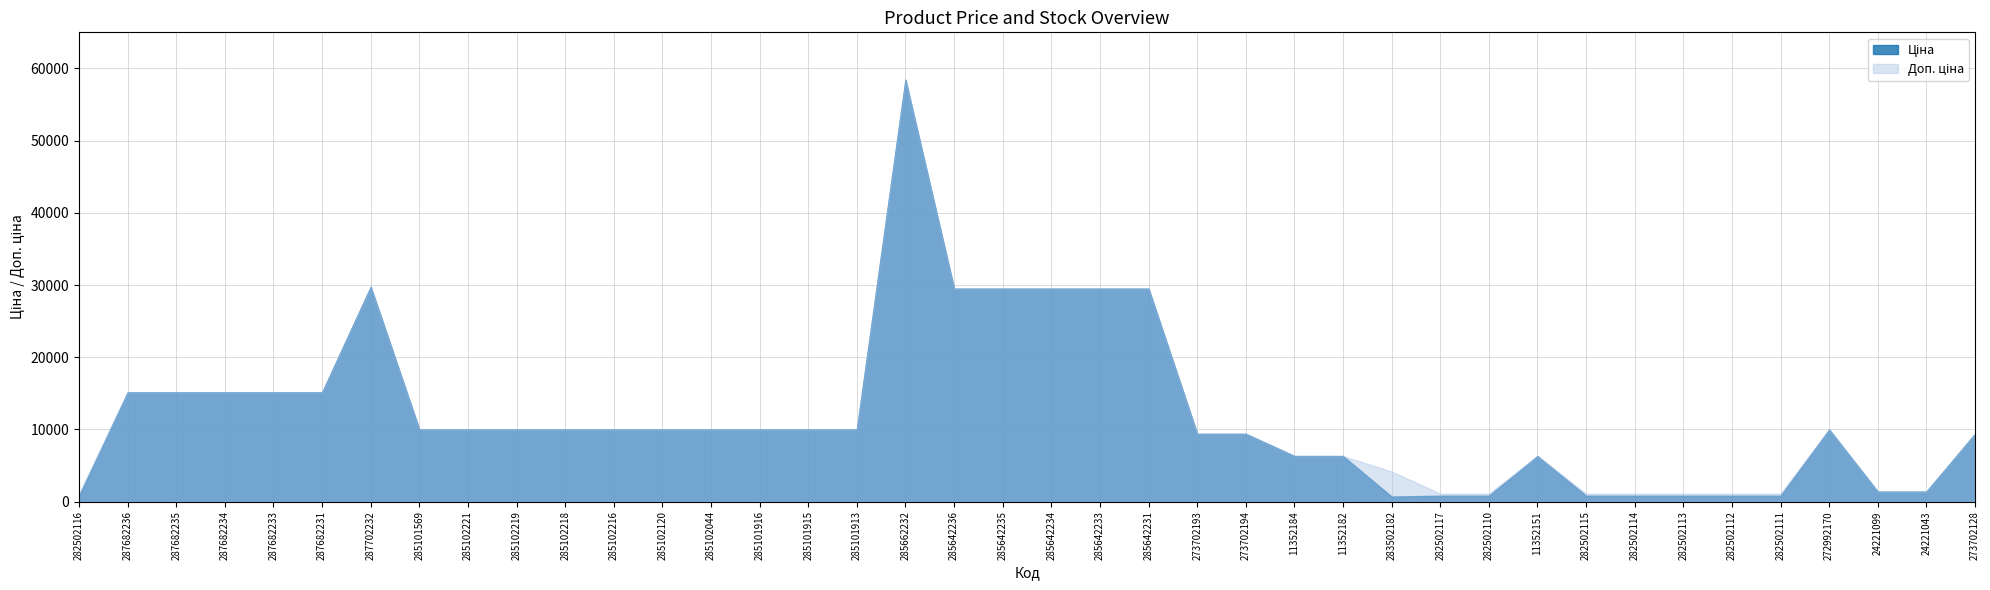

What is the total value across all series at 287682233?

30240.0